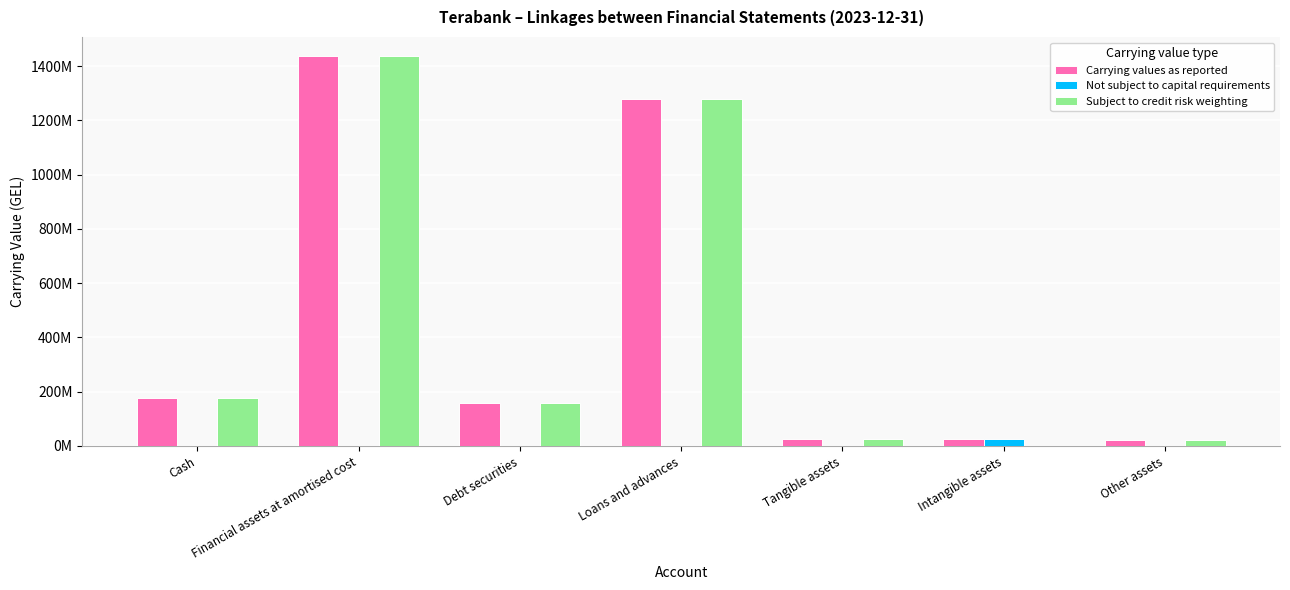

The value of Not subject to capital requirements at Loans and advances is 0.0. True or false?

True